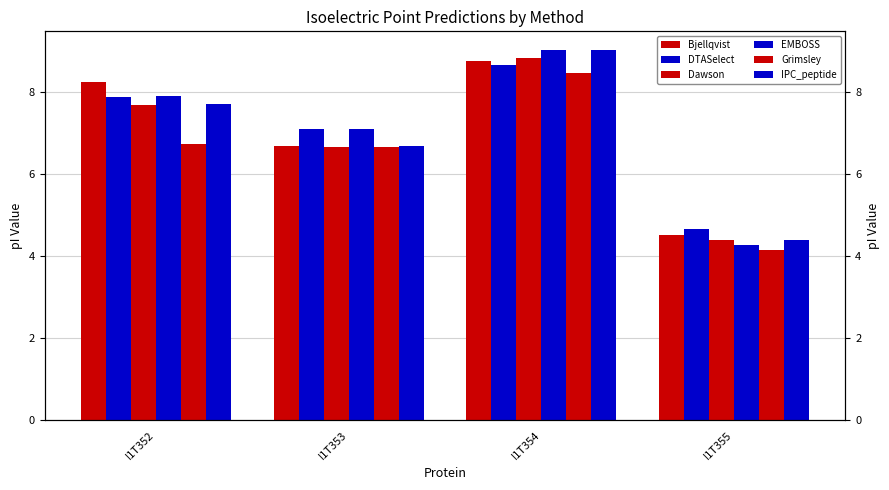

What is the spread (max minus min) of values at I1T355?

0.5